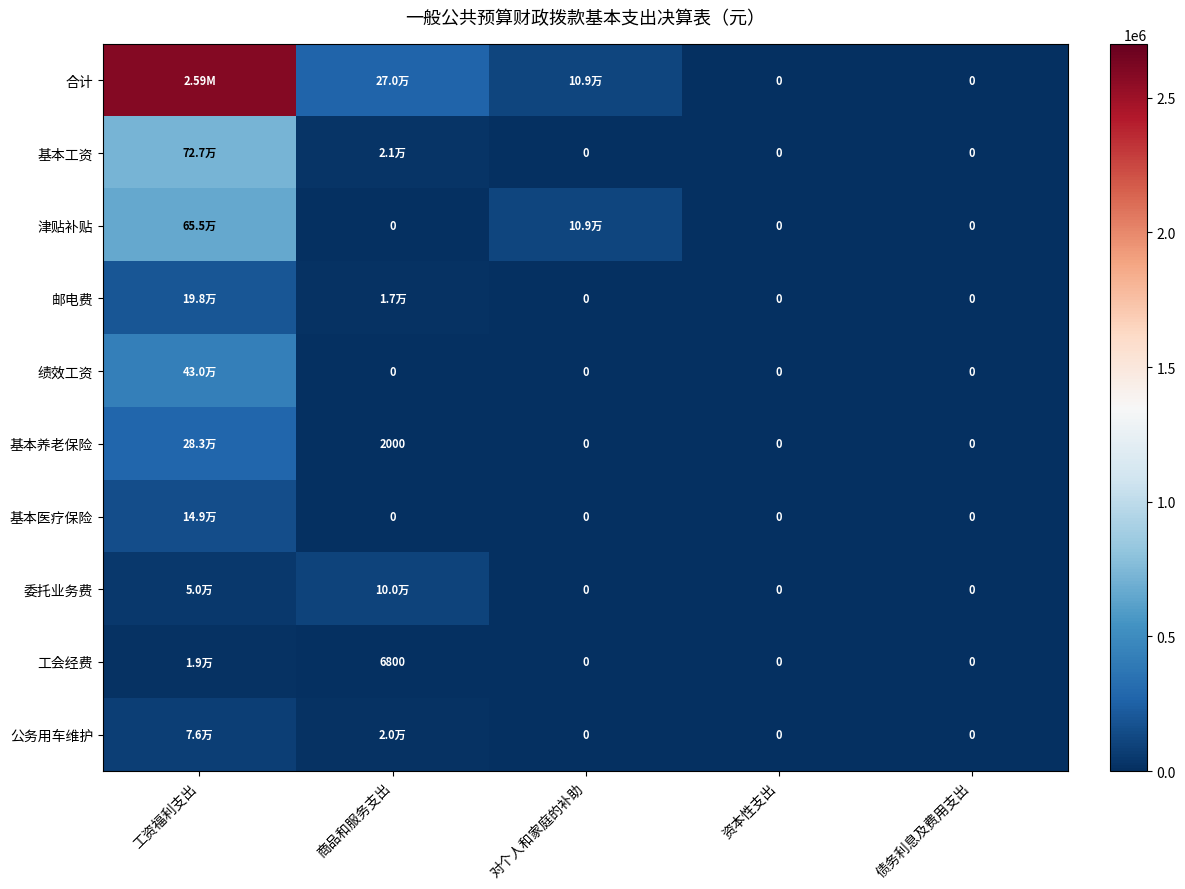

Is the value of 绩效工资 at 对个人和家庭的补助 greater than the value of 工会经费 at 商品和服务支出?

No